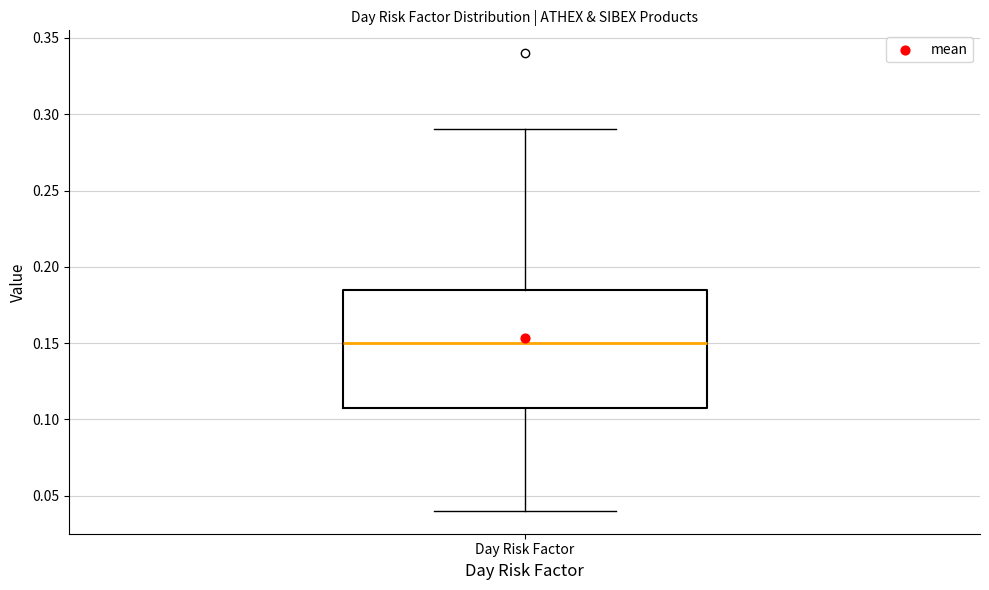

Transcribe this box plot: give where the median line is, the range the box spans, and where the two whiskers end, as read against the y-axis. The values are not printed on the chart, so give them approximately, as read against the axis.

median 0.150, box 0.110 to 0.185, whiskers 0.040 to 0.290